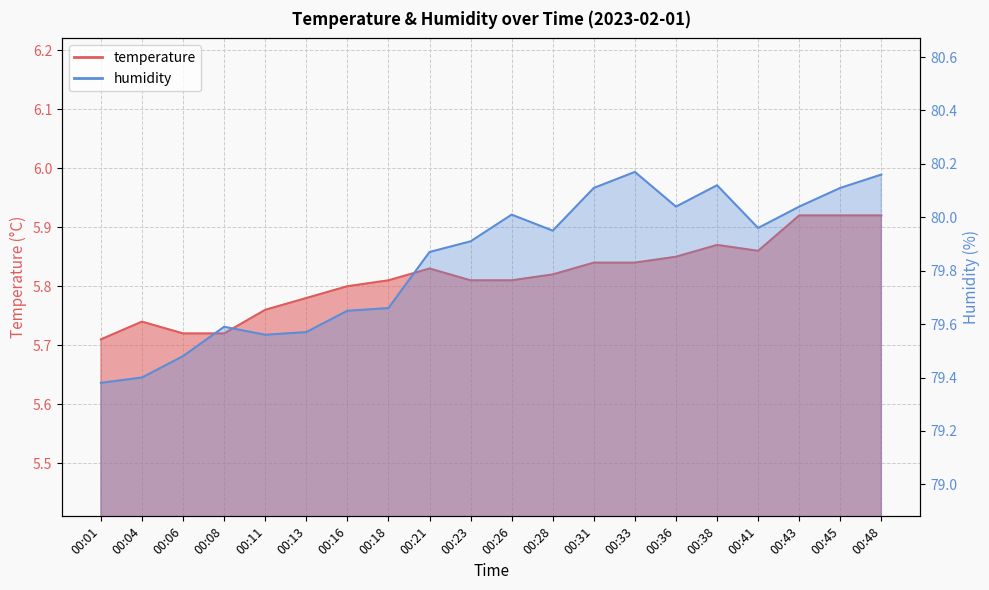

What is the minimum value shown in the chart?

5.7